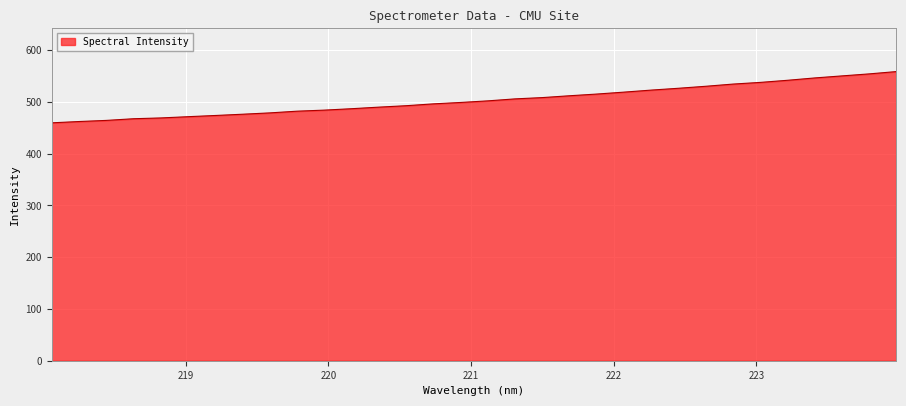

Count the number of data series in this chart.

1